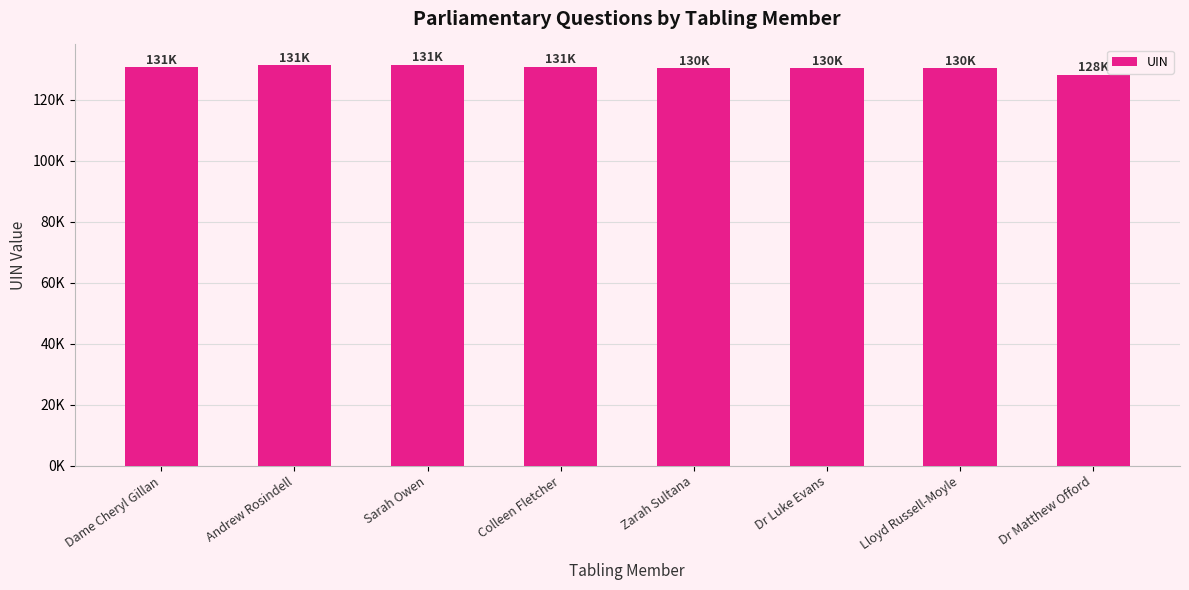

What value does the data have at Andrew Rosindell, to the nearest 50?

131200